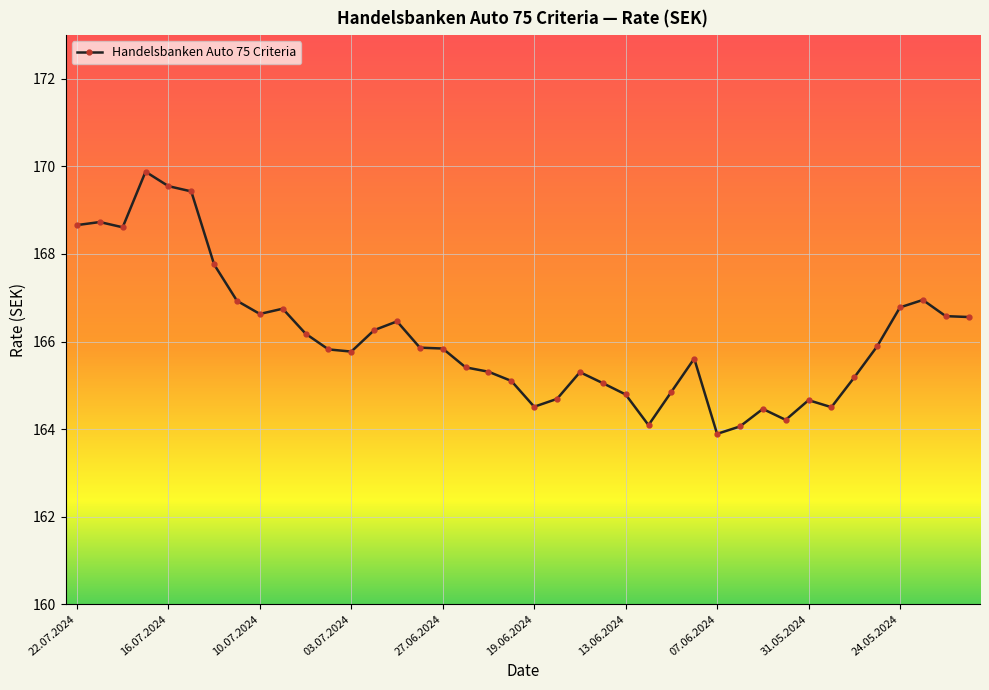

What is the maximum value shown in the chart?

169.9